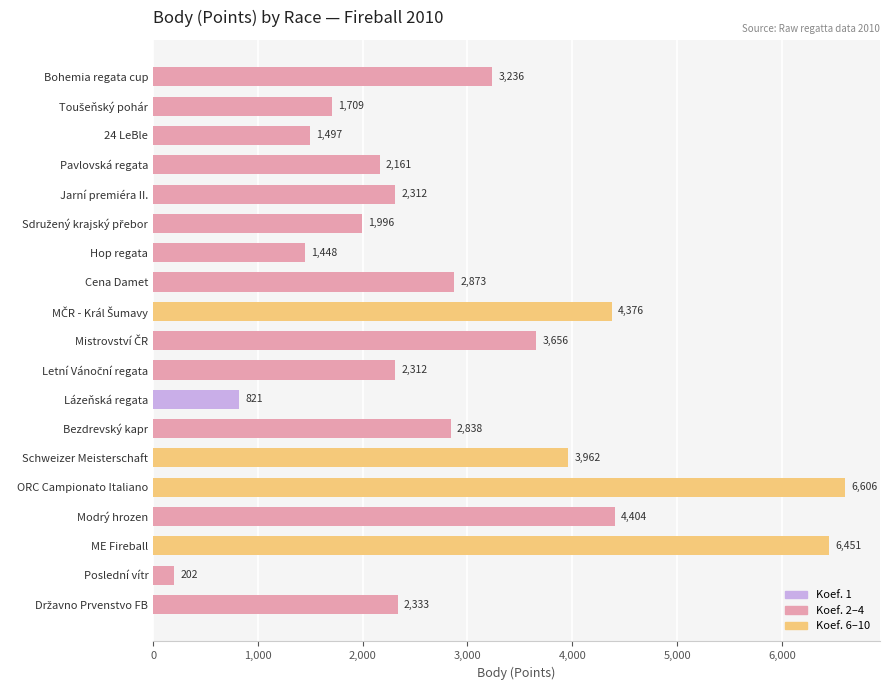

Is it true that the value at ME Fireball is 6451?

True